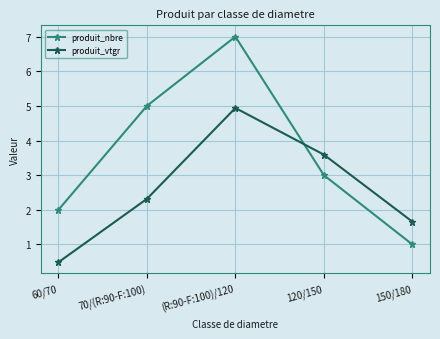

What is the value of the produit_nbre point at the 1st from the left?

2.0